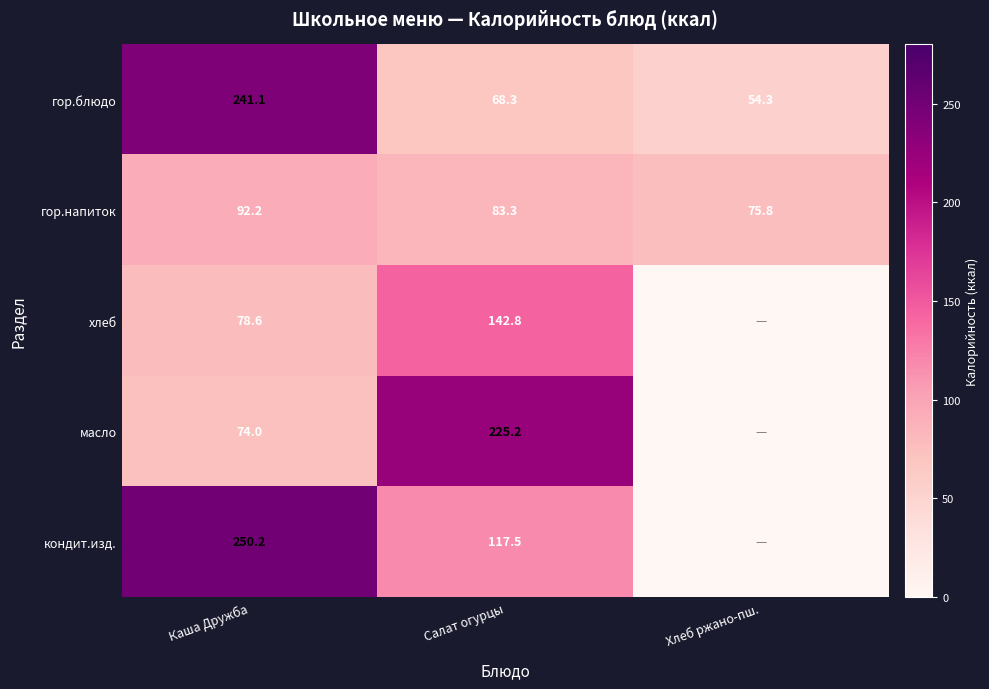

What is the sum of the кондит.изд. values at Салат огурцы and Каша Дружба?

367.7